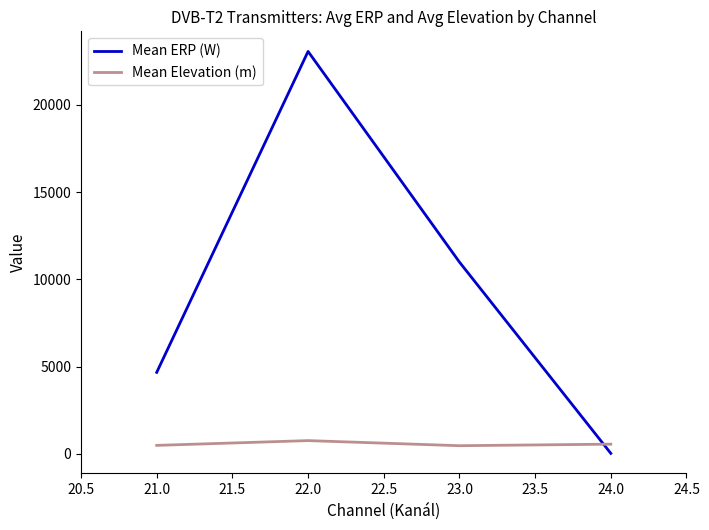

What is the average value of the Mean ERP (W) series?

9686.4